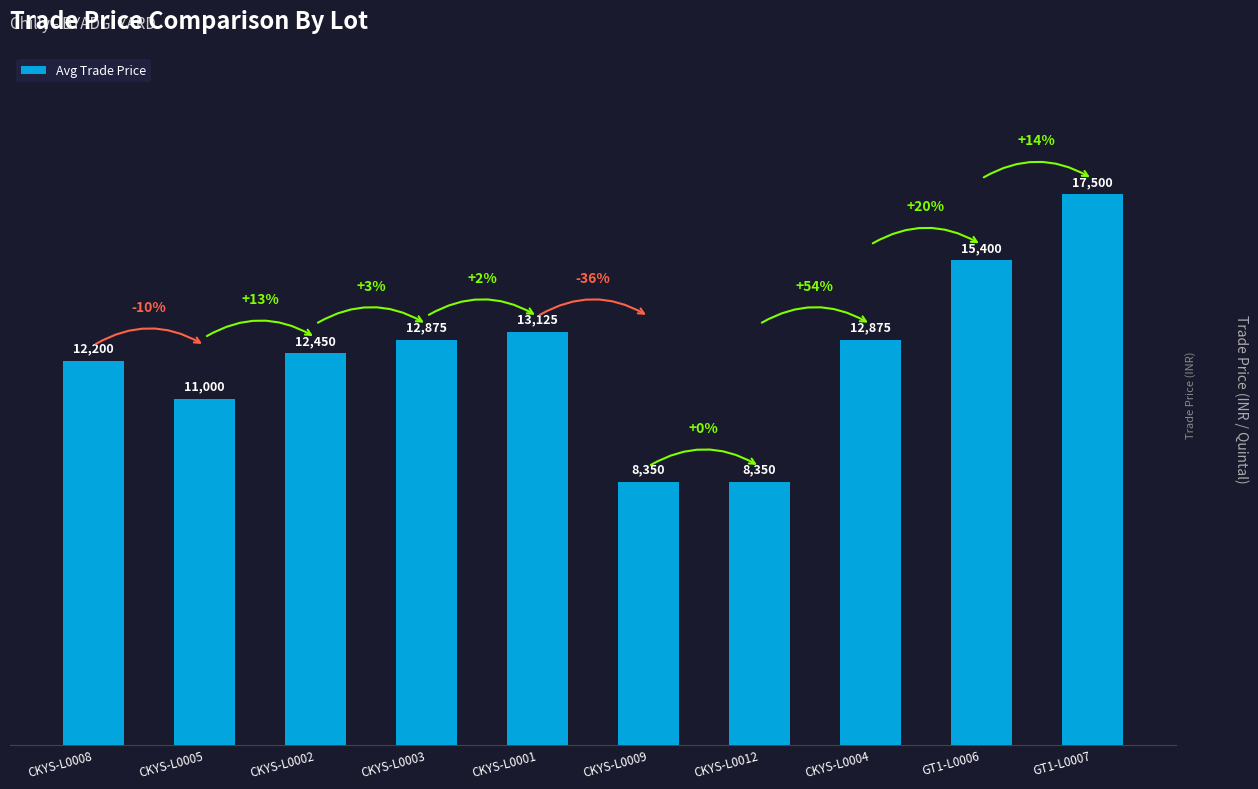

What is the change in value from CKYS-L0001 to GT1-L0006?

+2275